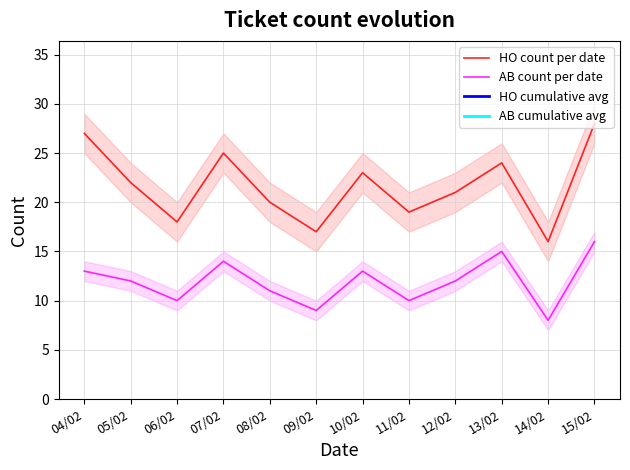

Reading right to left, extract all data points from this chart.

HO count per date: 28.0	16.0	24.0	21.0	19.0	23.0	17.0	20.0	25.0	18.0	22.0	27.0
AB count per date: 16.0	8.0	15.0	12.0	10.0	13.0	9.0	11.0	14.0	10.0	12.0	13.0
HO cumulative avg: 75.8	73.8	75.6	74.7	74.8	76.0	75.2	78.4	80.5	78.2	85.8	94.5
AB cumulative avg: 41.7	40.4	41.6	40.4	40.2	41.0	40.2	42.0	42.9	40.8	43.8	45.5